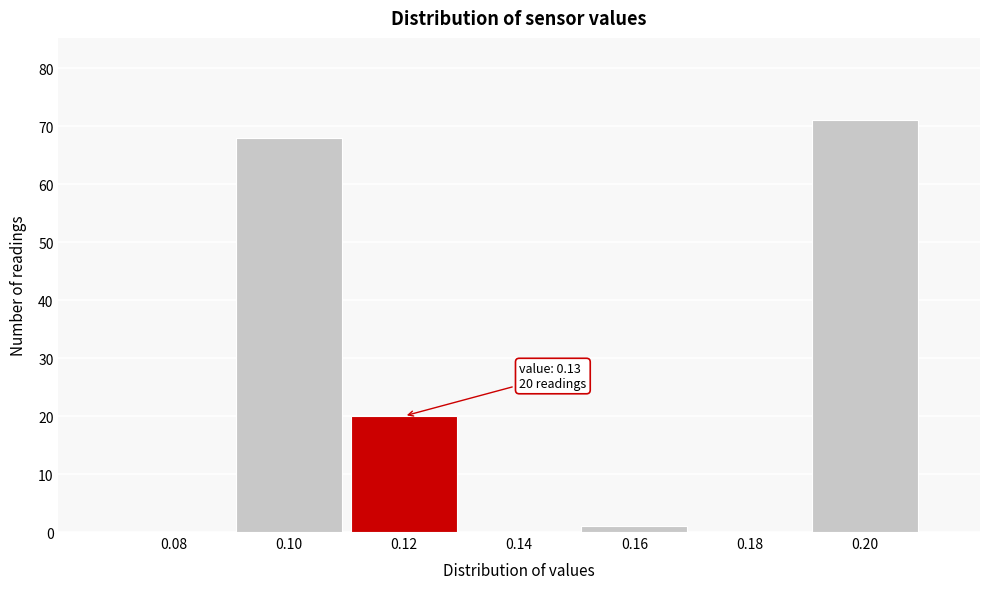

Reading right to left, list all the values displayed in this chart.

0.20=71	0.18=0	0.16=1	0.14=0	0.12=20	0.10=68	0.08=0